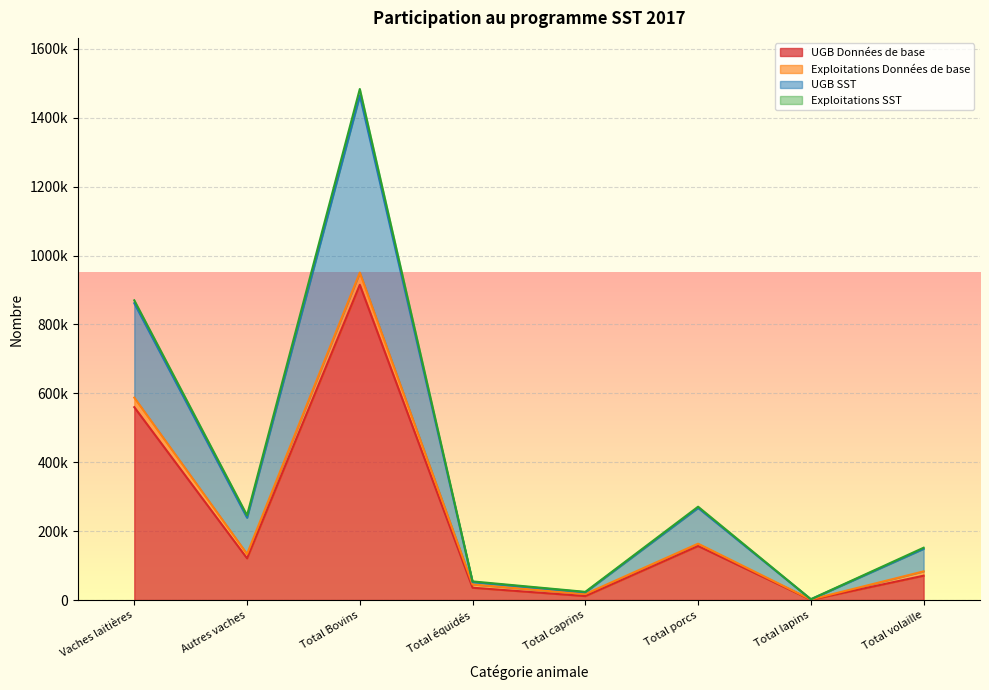

What is the difference between the UGB Données de base values at Total volaille and Total lapins?

69835